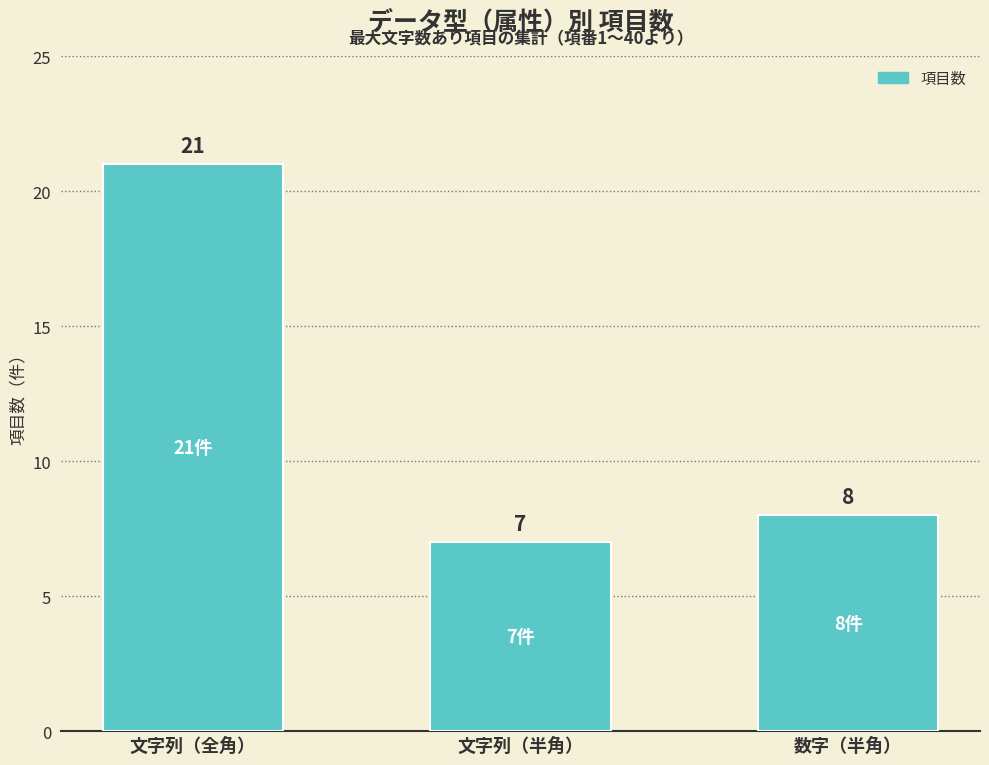

Rank the categories by value from lowest to highest.

文字列（半角）, 数字（半角）, 文字列（全角）